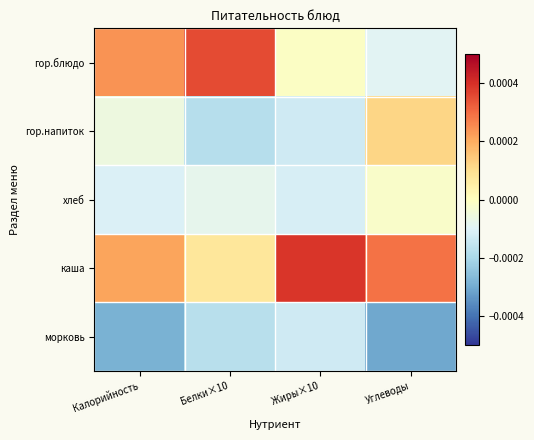

List the series in order of their peak value, highest first.

каша, гор.блюдо, гор.напиток, хлеб, морковь